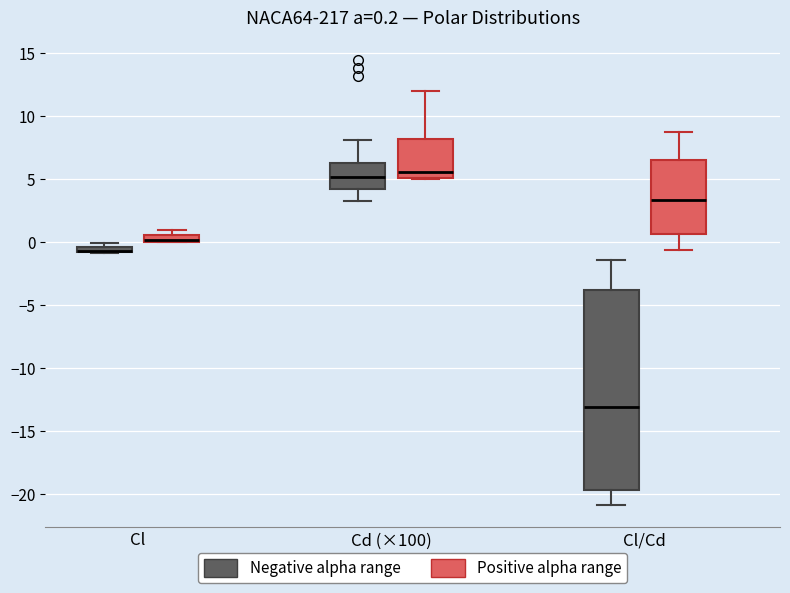

Which box is the tallest, from its lower edge to its upper edge?

Cl/Cd (Negative alpha range)